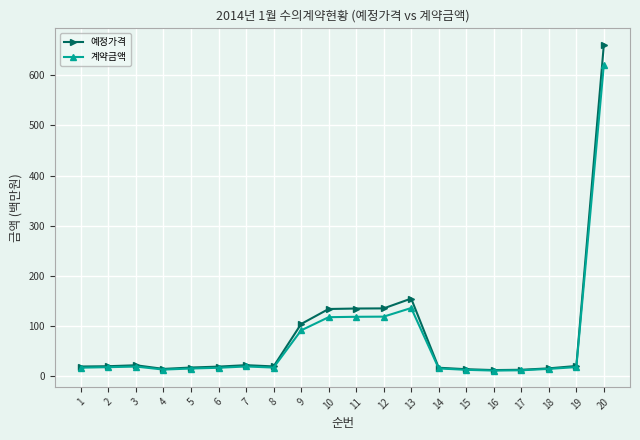

What is the spread (max minus min) of values at 2?

1.9